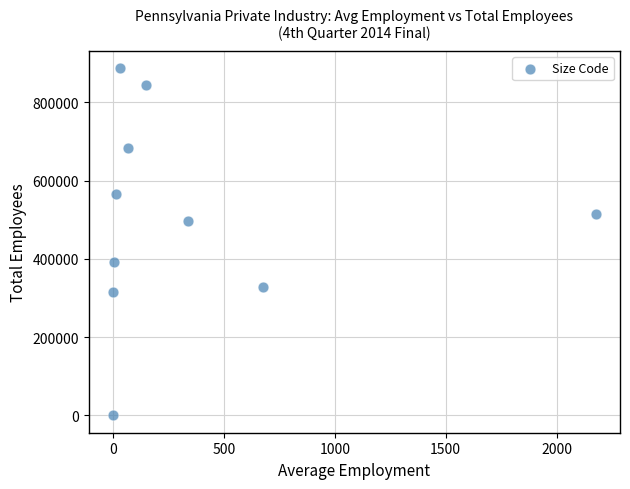

What is the range of Y values (max minus min)?

887615